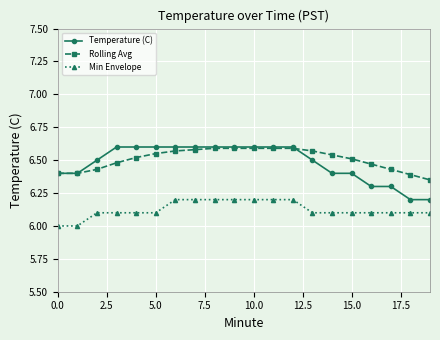

What is the minimum value for Min Envelope?

6.0